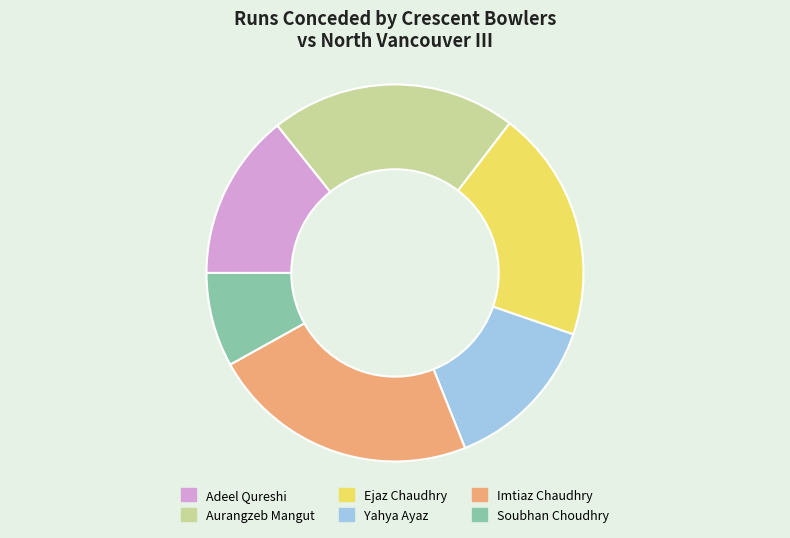

How many segments does this pie chart have?

6